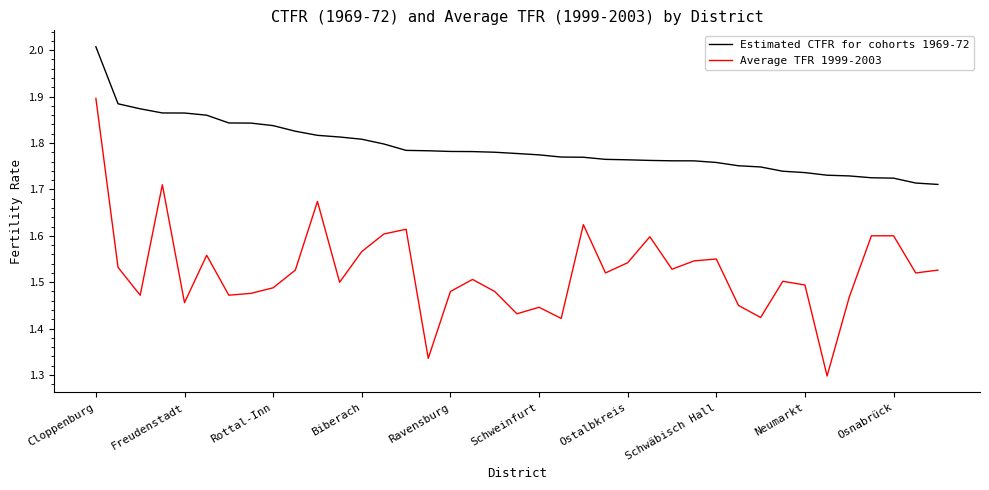

What is the highest value of the Estimated CTFR for cohorts 1969-72 series?

2.0